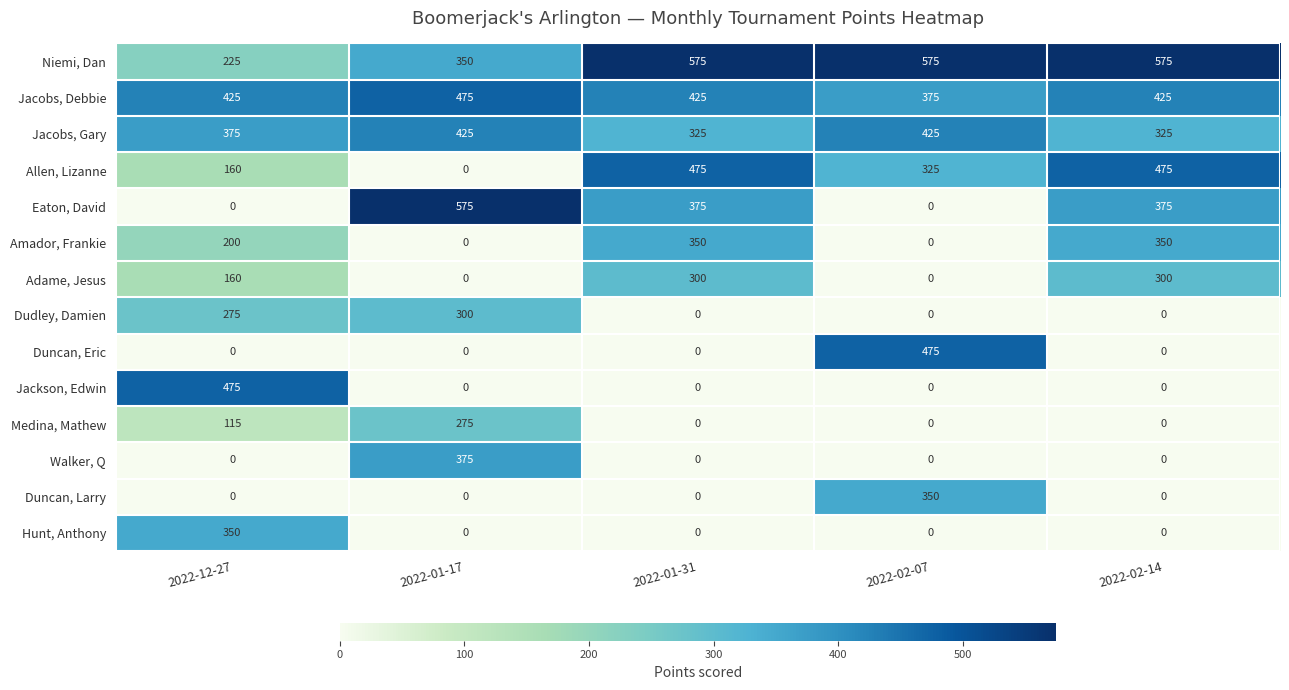

The Niemi, Dan series shows 510 at 2022-01-17. True or false?

False